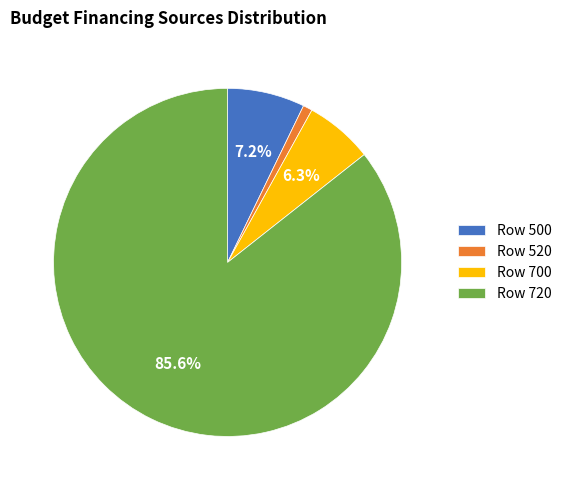

What is the largest slice in the pie chart?

Row 720